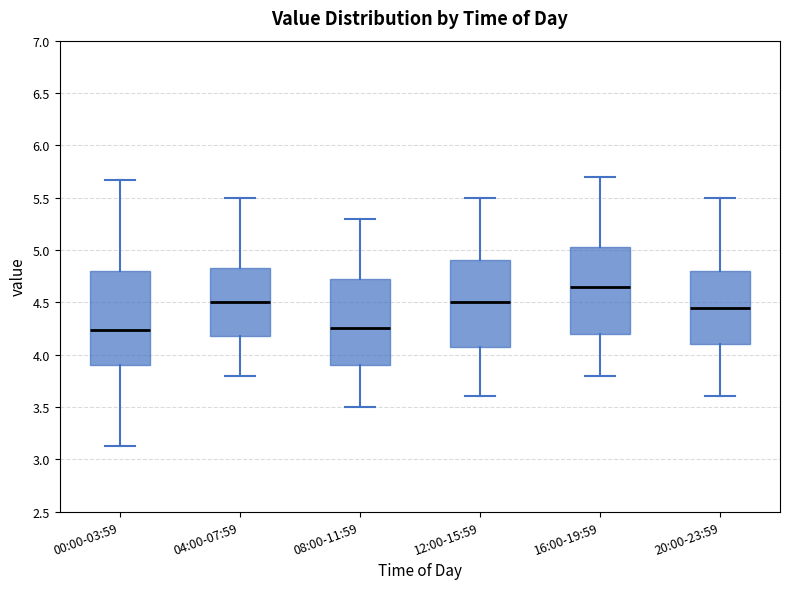

Reading left to right, transcribe this box plot: for each box, give where its median line is, the range the box spans, and where its two whiskers end, as read against the y-axis. The values are not printed on the chart, so give them approximately, as read against the axis.

00:00-03:59: median 4.25, box 3.90 to 4.80, whiskers 3.15 to 5.65
04:00-07:59: median 4.50, box 4.20 to 4.85, whiskers 3.80 to 5.50
08:00-11:59: median 4.25, box 3.90 to 4.75, whiskers 3.50 to 5.30
12:00-15:59: median 4.50, box 4.10 to 4.90, whiskers 3.60 to 5.50
16:00-19:59: median 4.65, box 4.20 to 5.05, whiskers 3.80 to 5.70
20:00-23:59: median 4.45, box 4.10 to 4.80, whiskers 3.60 to 5.50